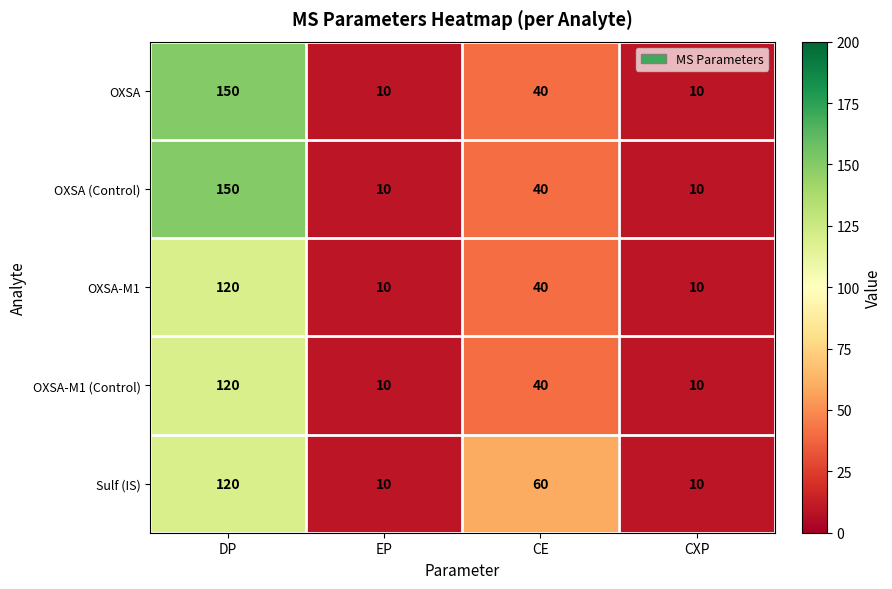

At which category is the sum across all series the highest?

DP